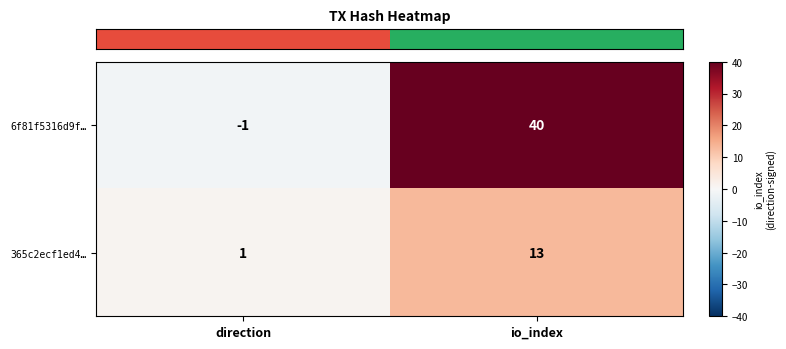

Which series changed the most between direction and io_index?

6f81f5316d9f…